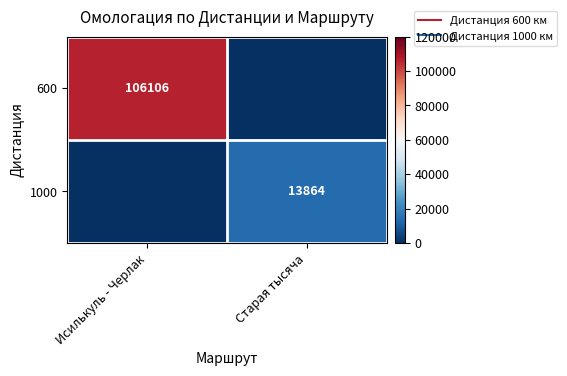

How many values in 600 are above zero?

1